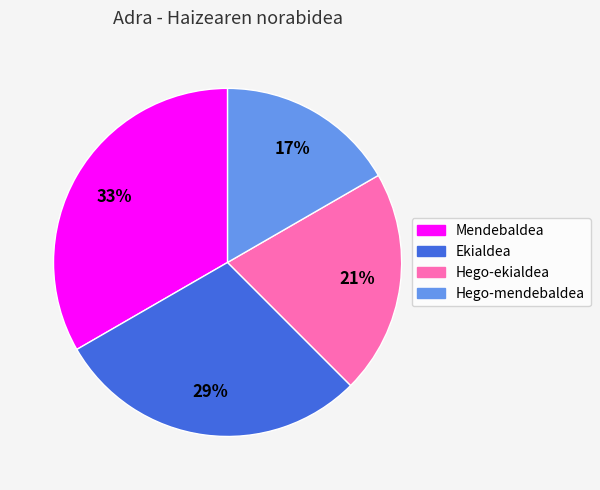

Which slice is the smallest?

Hego-mendebaldea